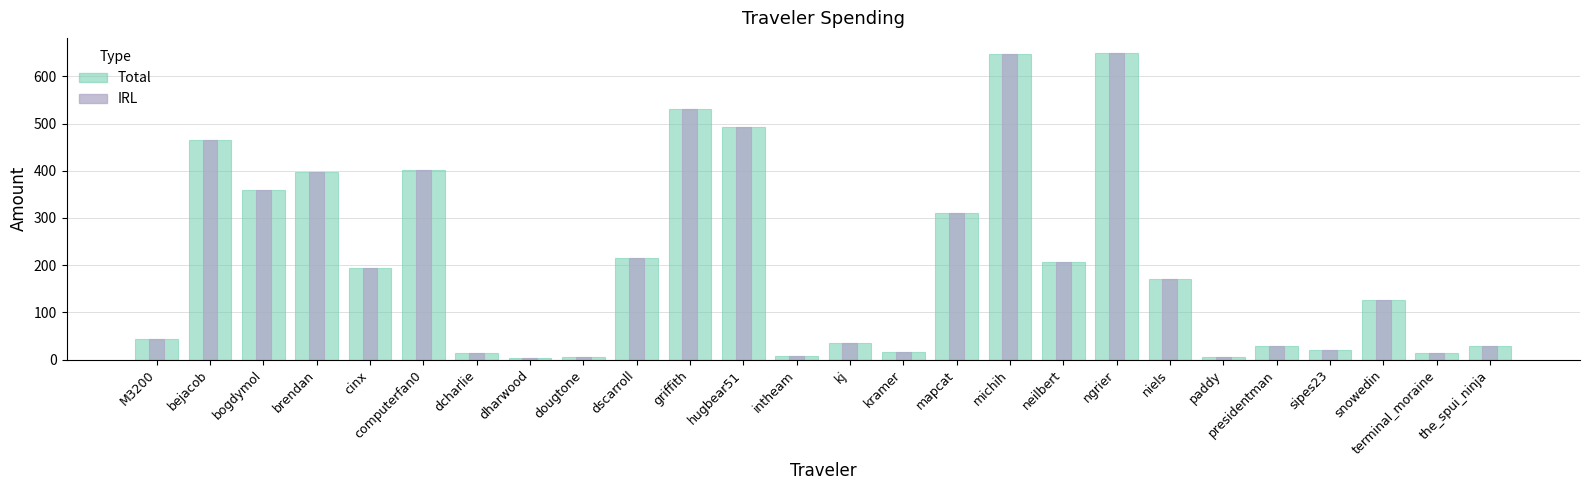

Rank the series by their maximum value, from highest to lowest.

Total, IRL